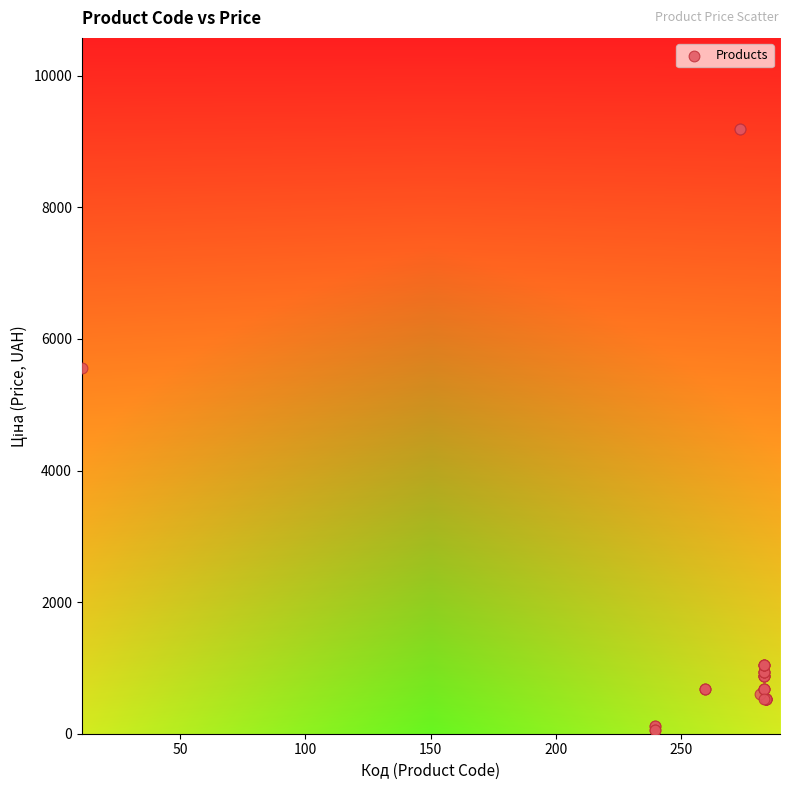

What Y value in the scatter plot is closest to 4626?

5560.3